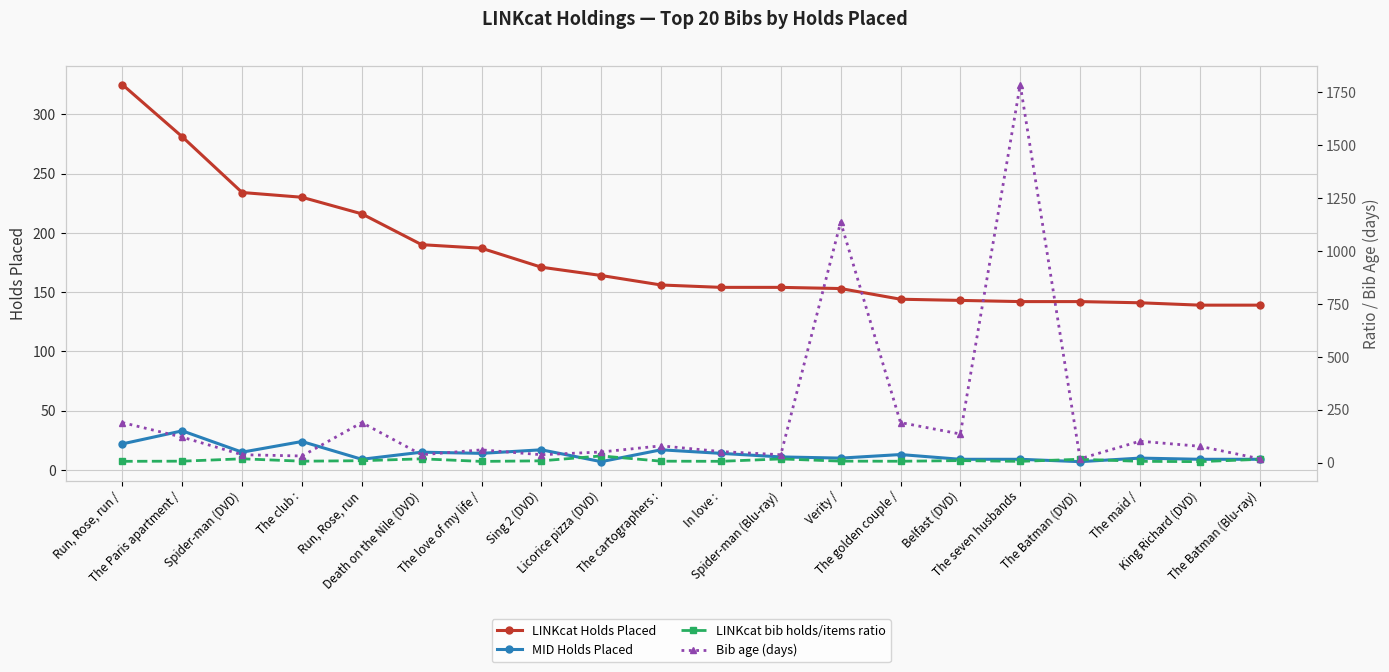

How many interior local peaks does the LINKcat bib holds/items ratio series have?

6